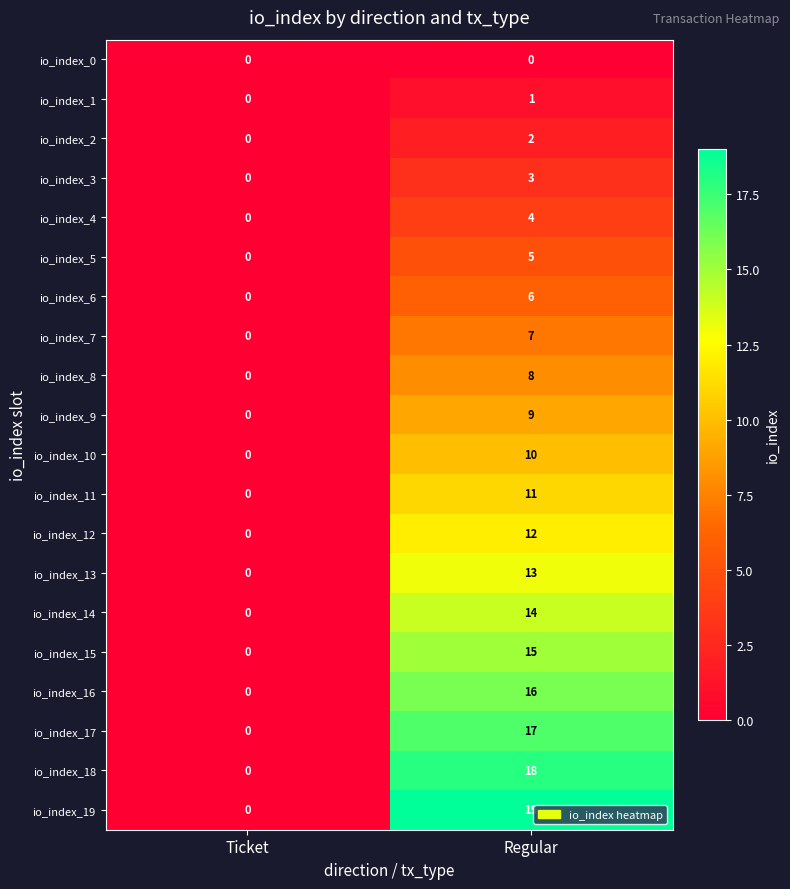

Rank the series at Regular from highest to lowest value.

io_index_19, io_index_18, io_index_17, io_index_16, io_index_15, io_index_14, io_index_13, io_index_12, io_index_11, io_index_10, io_index_9, io_index_8, io_index_7, io_index_6, io_index_5, io_index_4, io_index_3, io_index_2, io_index_1, io_index_0